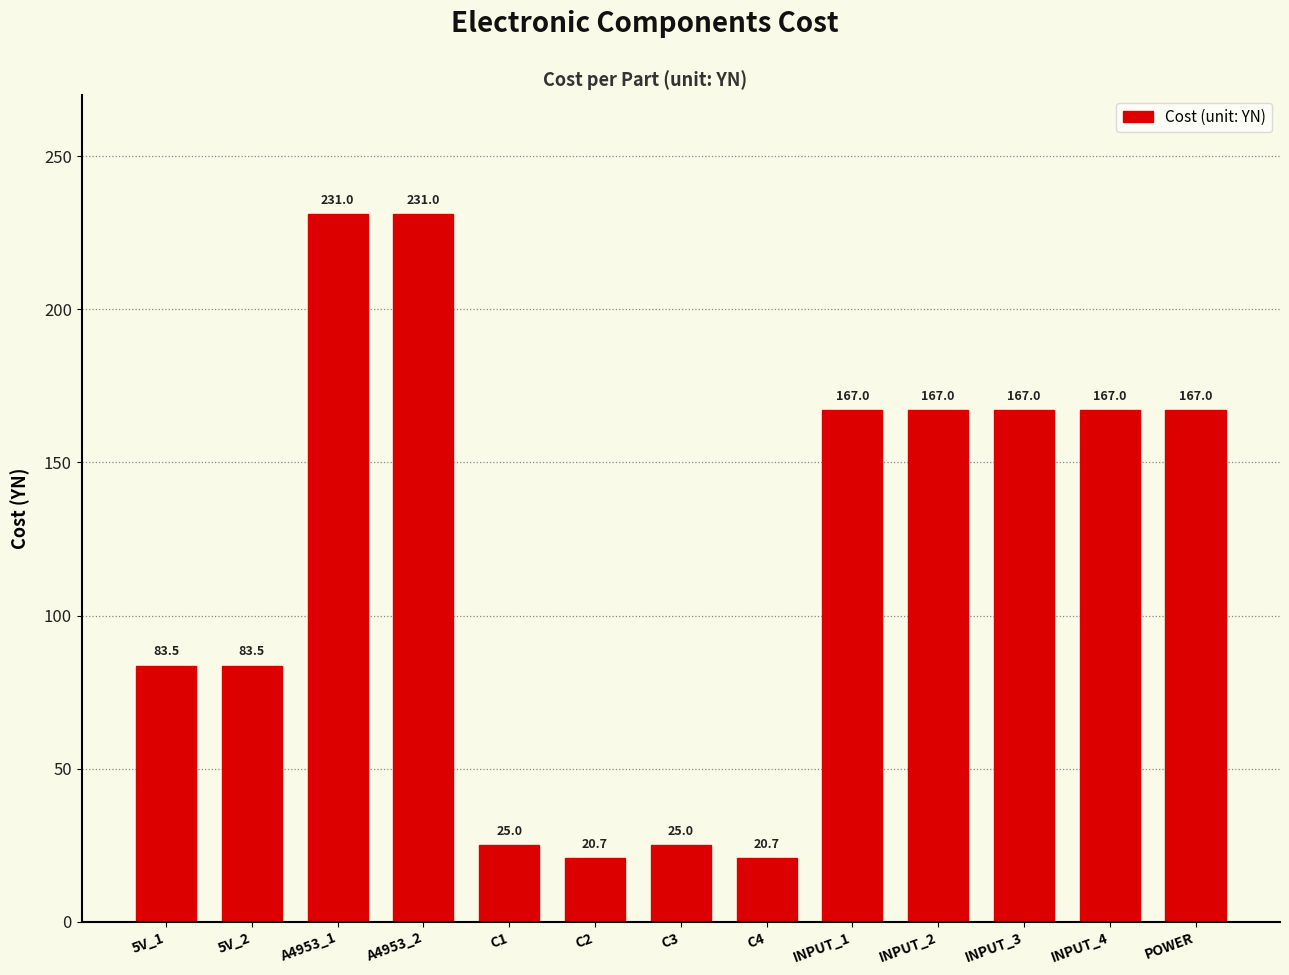

Reading left to right, transcribe all the data shown in this chart.

83.5	83.5	231.0	231.0	25.0	20.7	25.0	20.7	167.0	167.0	167.0	167.0	167.0